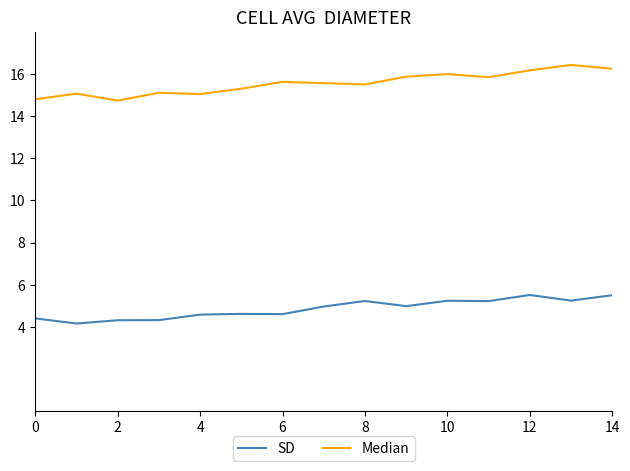

What is the minimum value for SD?

4.2